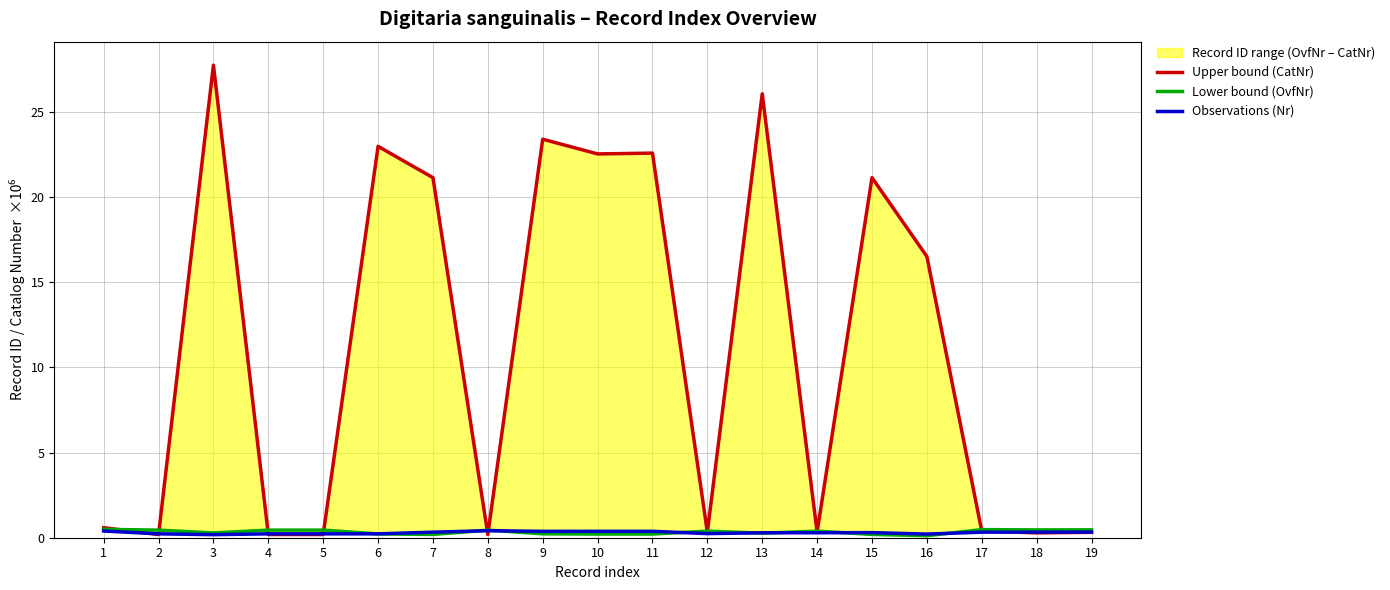

The Upper bound (CatNr) series shows 12.9 at 9. True or false?

False